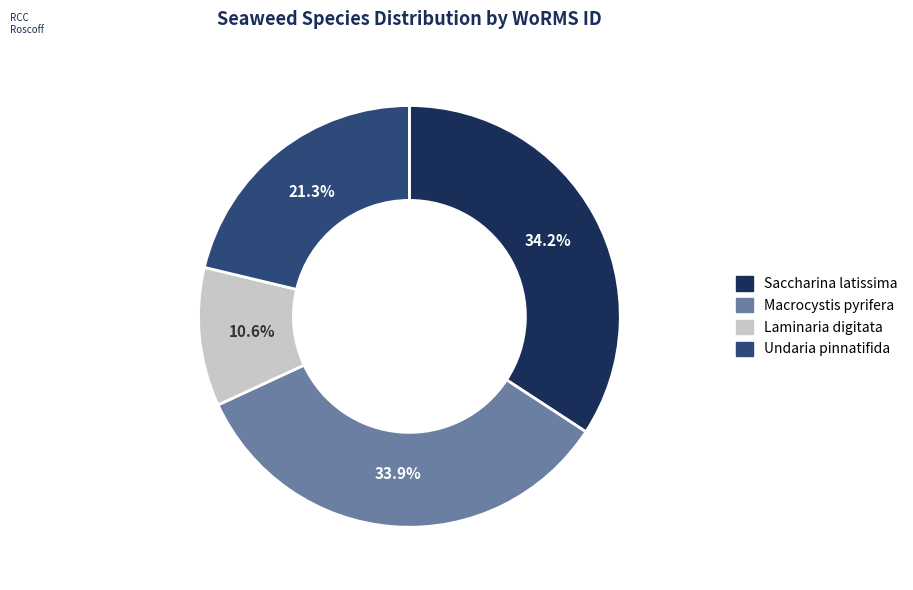

What is the smallest slice in the pie chart?

Laminaria digitata